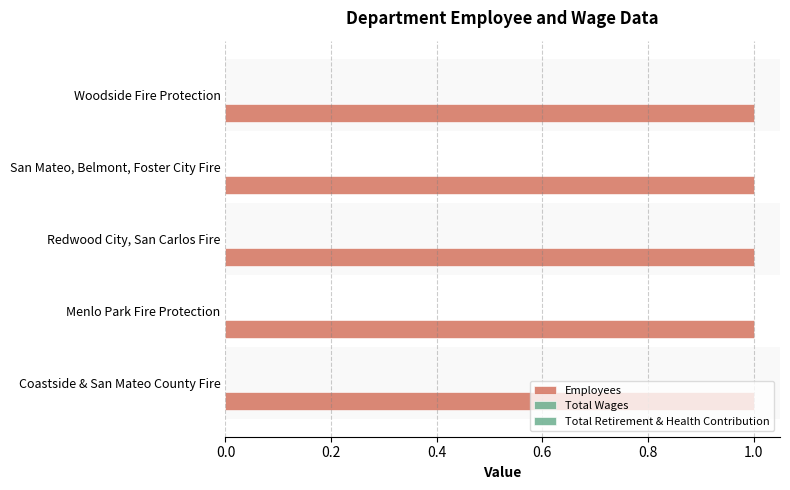

What is the value of the Employees bar at the 4th from the left?

1